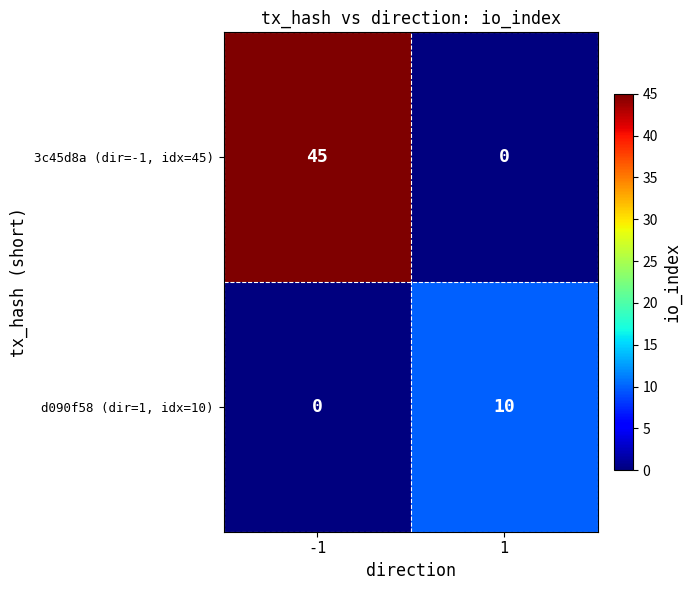

What is the sum of all d090f58 (dir=1, idx=10) values?

10